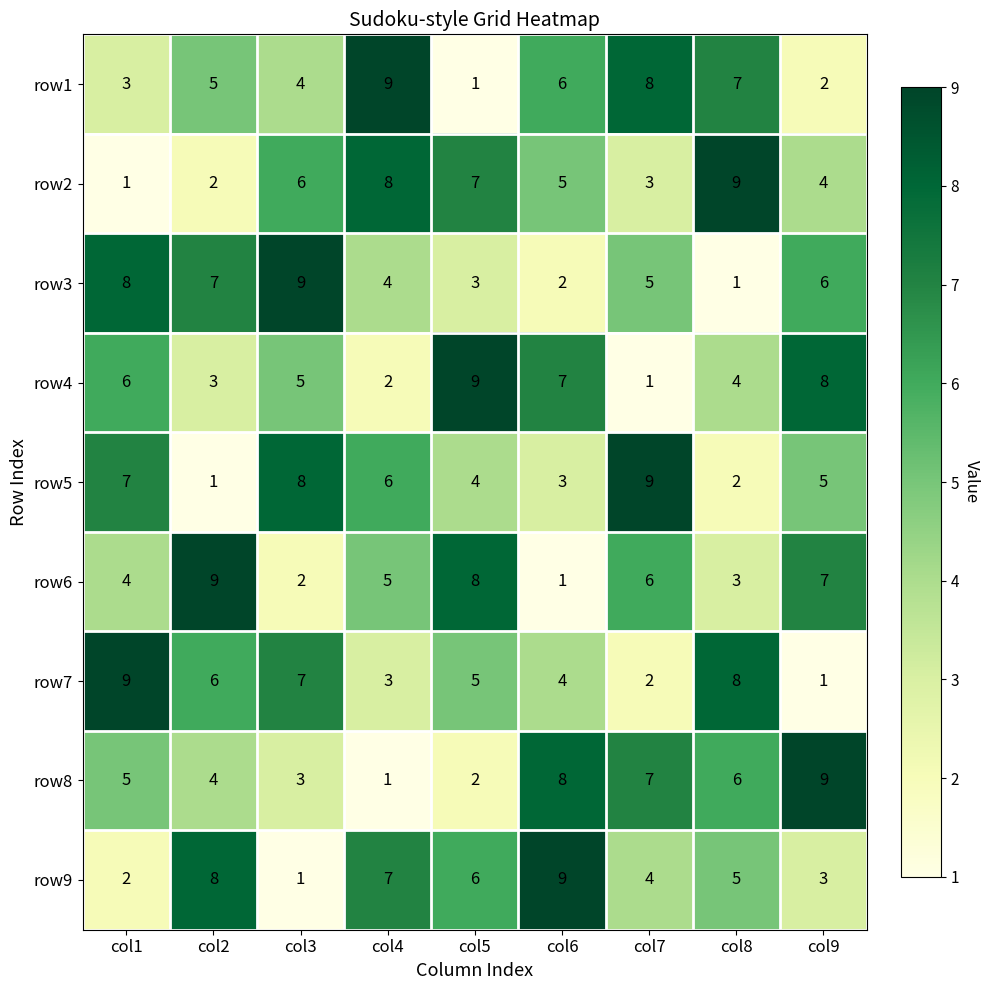

What is the difference between the second highest and second lowest values in the row5 series?

6